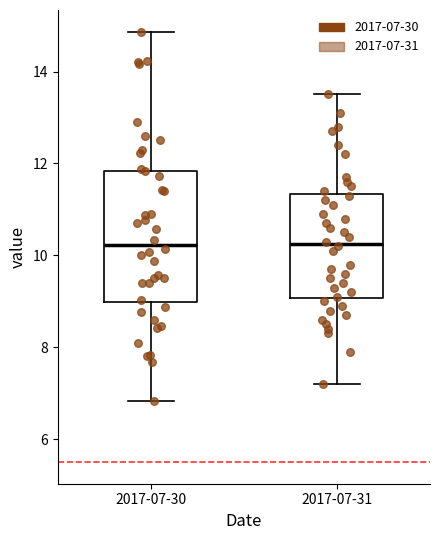

Reading left to right, read every box against the y-axis: the position of its median line, the range the box covers, and the ends of its whiskers. The values are not printed on the chart, so give them approximately, as read against the axis.

2017-07-30: median 10.2, box 9.0 to 11.8, whiskers 6.8 to 14.8
2017-07-31: median 10.2, box 9.0 to 11.4, whiskers 7.2 to 13.6